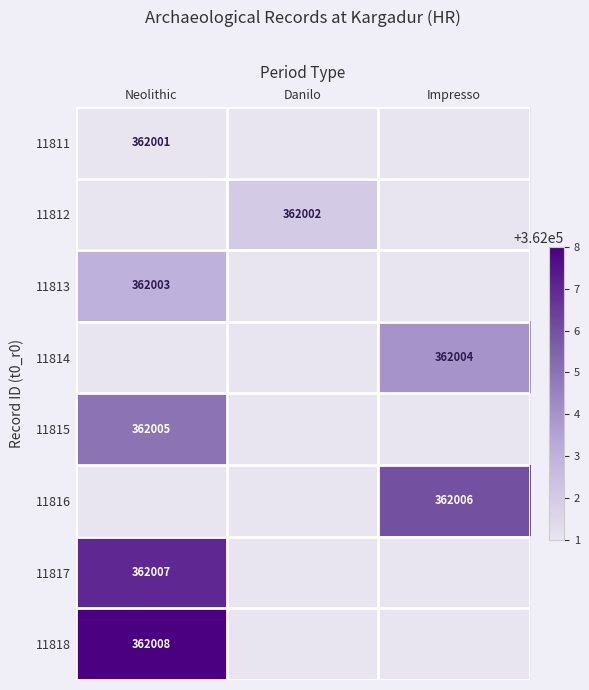

Which series has the largest range (max minus min)?

11811